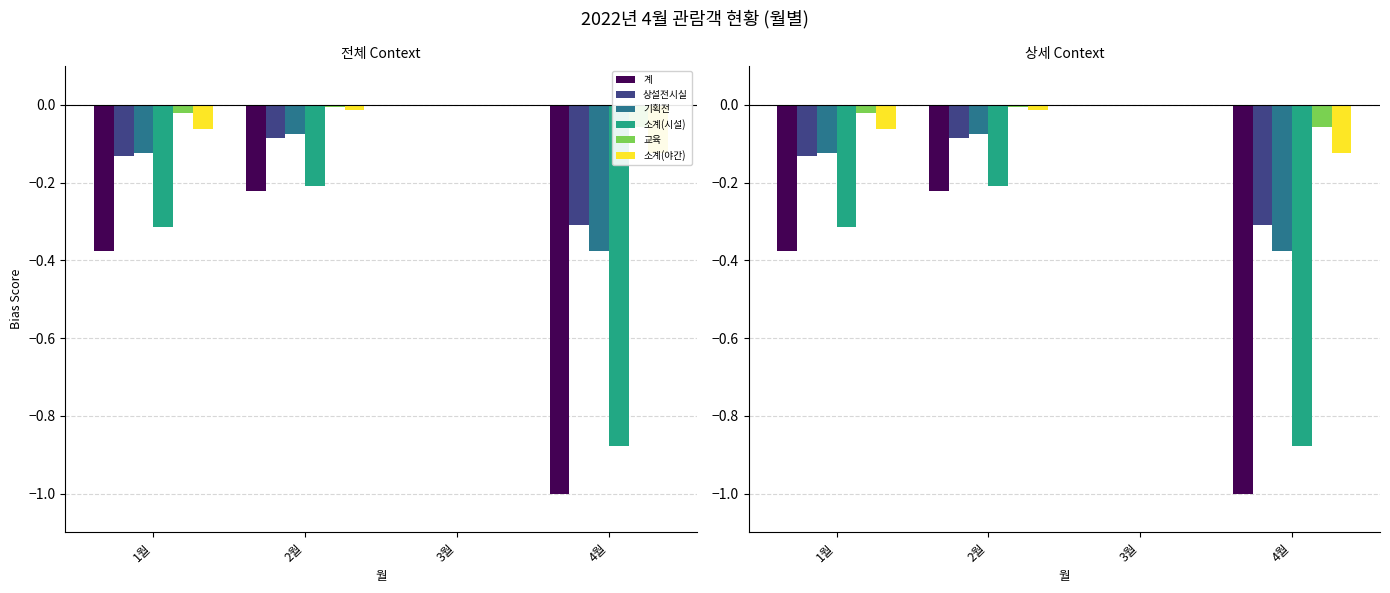

Which category has the lowest value in the 기획전 series?

4월